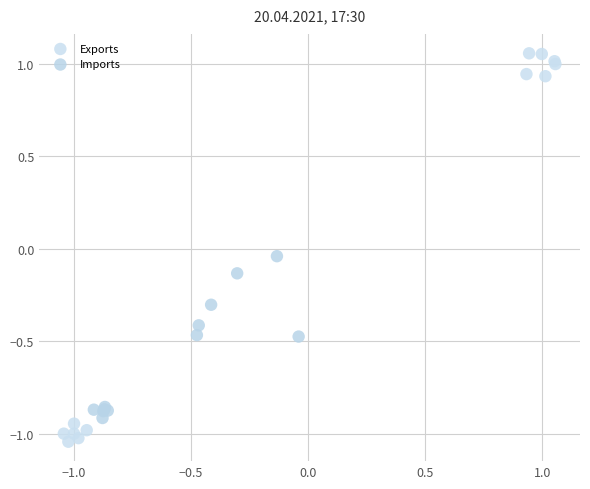

Which series reaches the minimum Y coordinate?

Exports